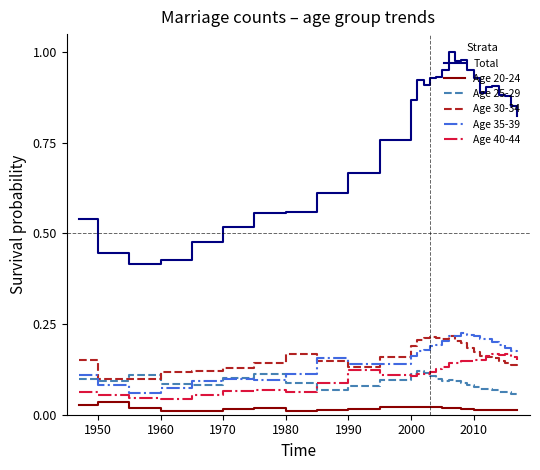

Which series has the largest total across all categories?

Total